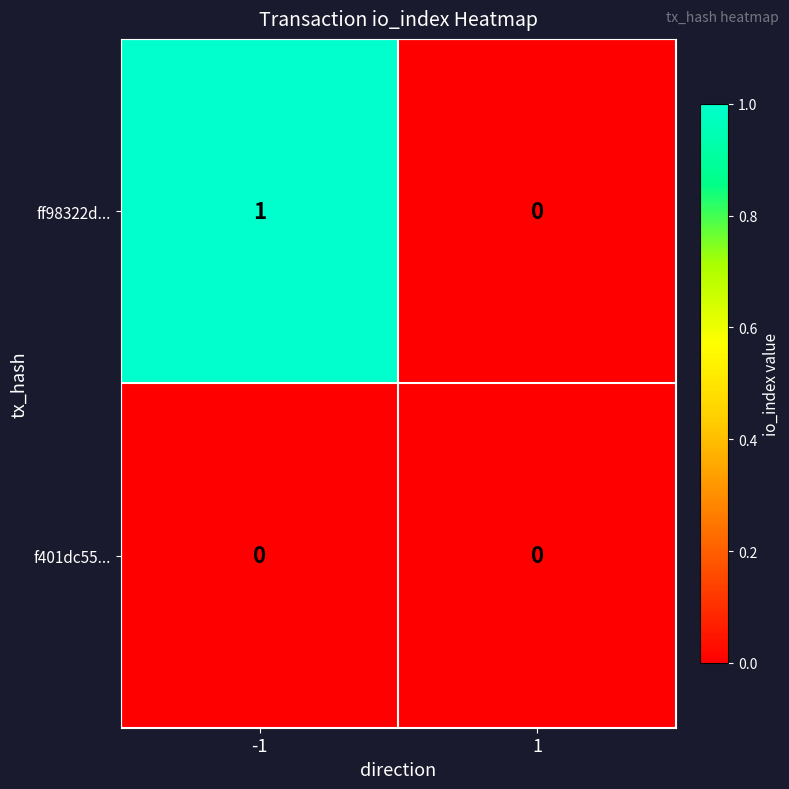

Which series has the largest range (max minus min)?

ff98322d...